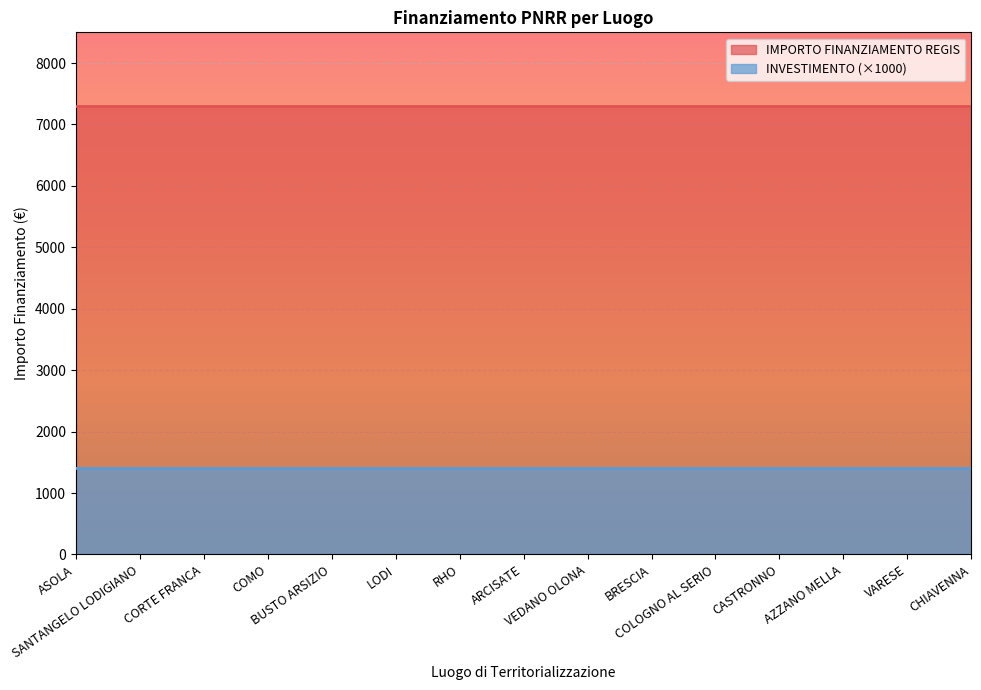

Rank the series at BUSTO ARSIZIO from lowest to highest value.

INVESTIMENTO (×1000), IMPORTO FINANZIAMENTO REGIS